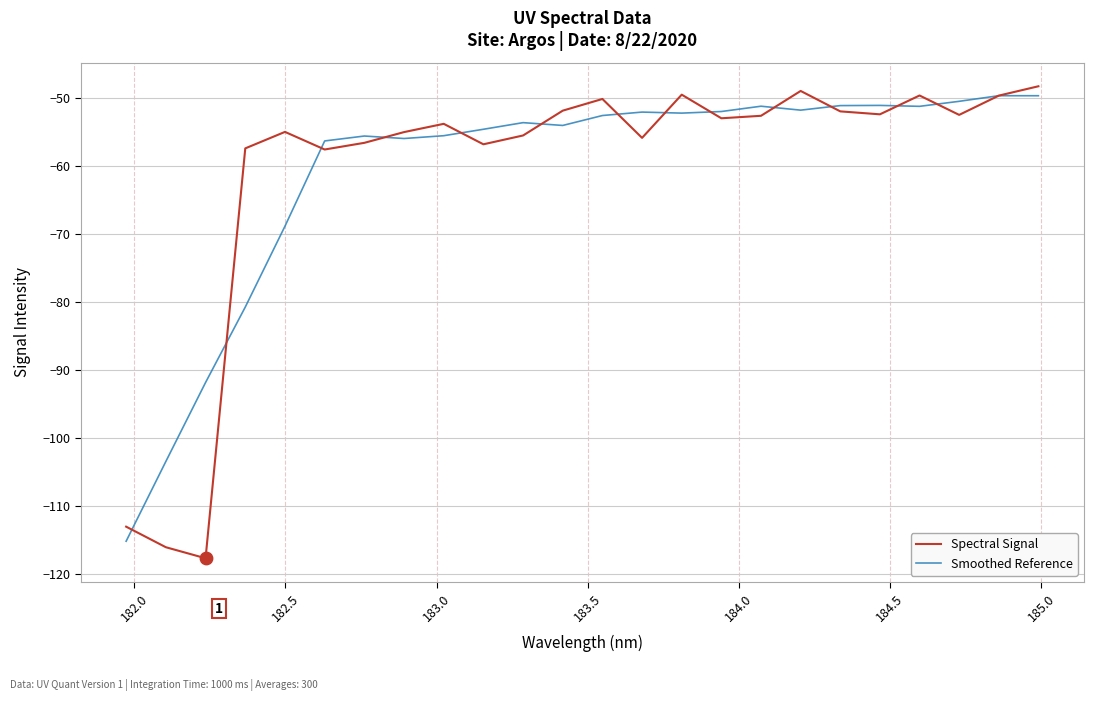

What is the minimum value shown in the chart?

-117.7